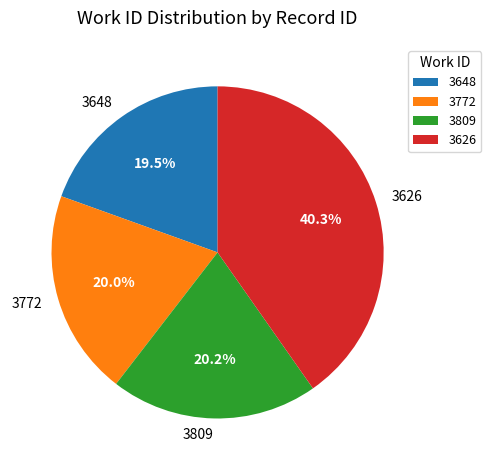

What is the smallest slice in the pie chart?

3648